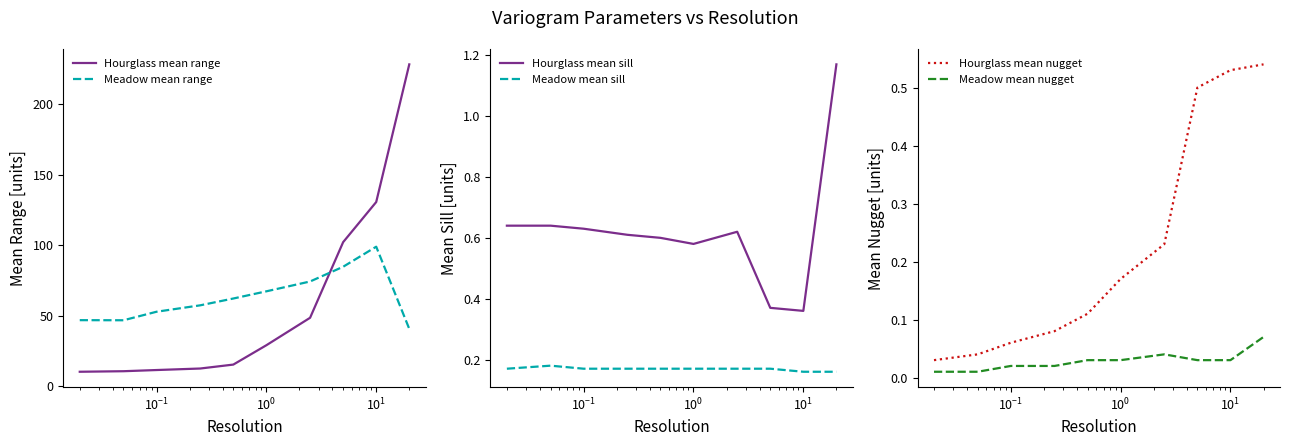

What is the maximum value for Meadow mean range?

98.9